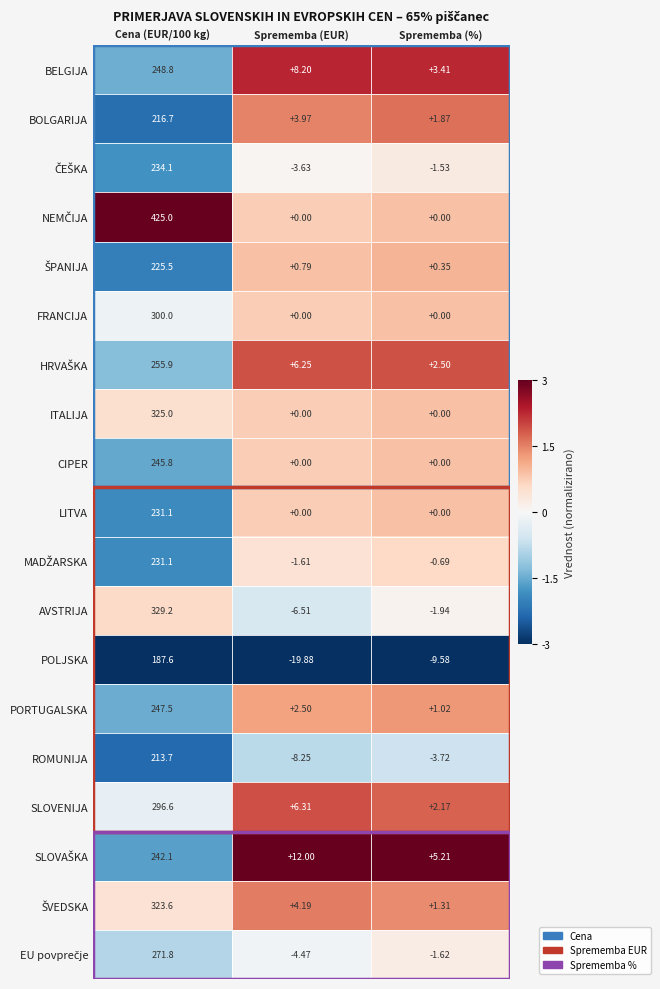

Which category has the lowest value across all series?

Sprememba (EUR)